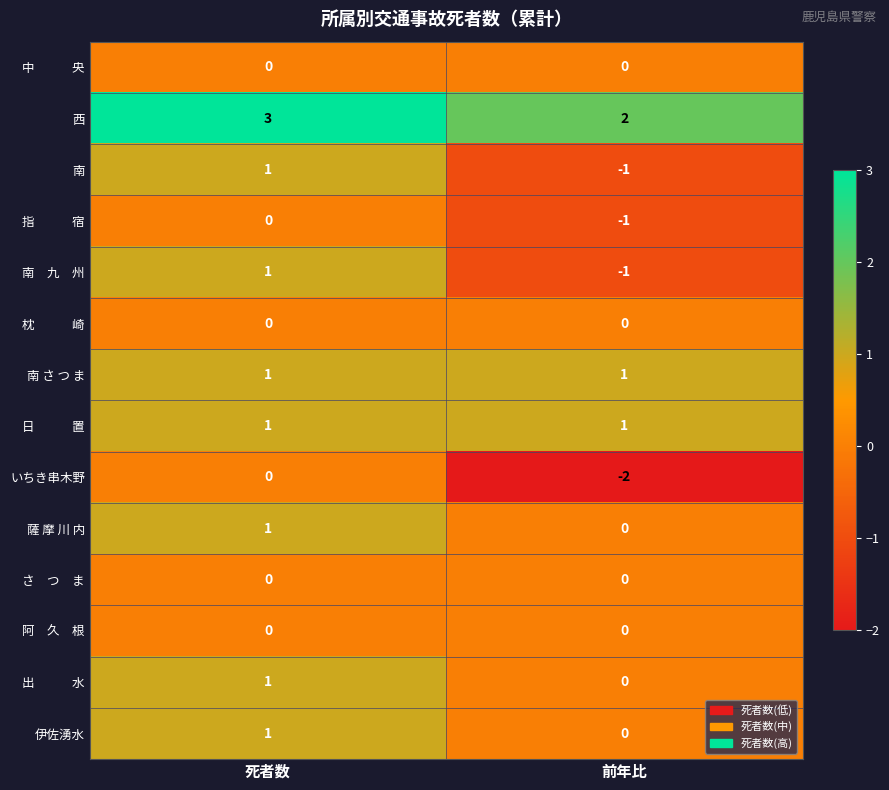

Which label corresponds to the largest value in the chart?

死者数